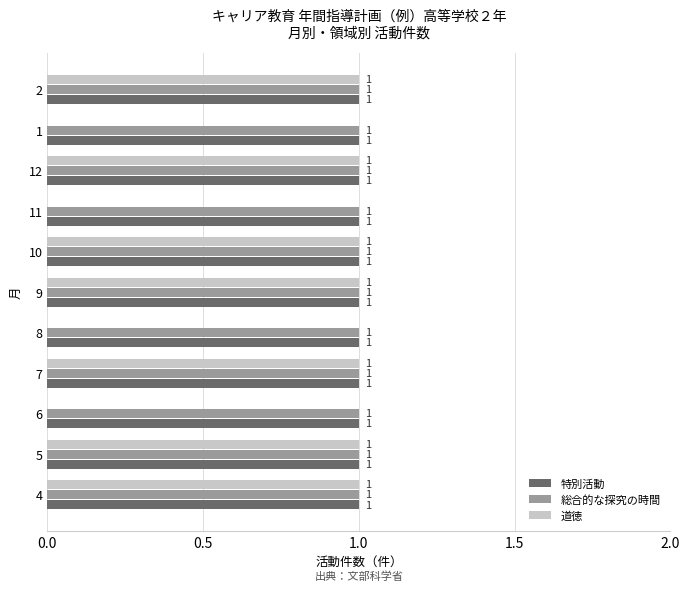

Is it true that 総合的な探究の時間 equals 1 at 6?

True